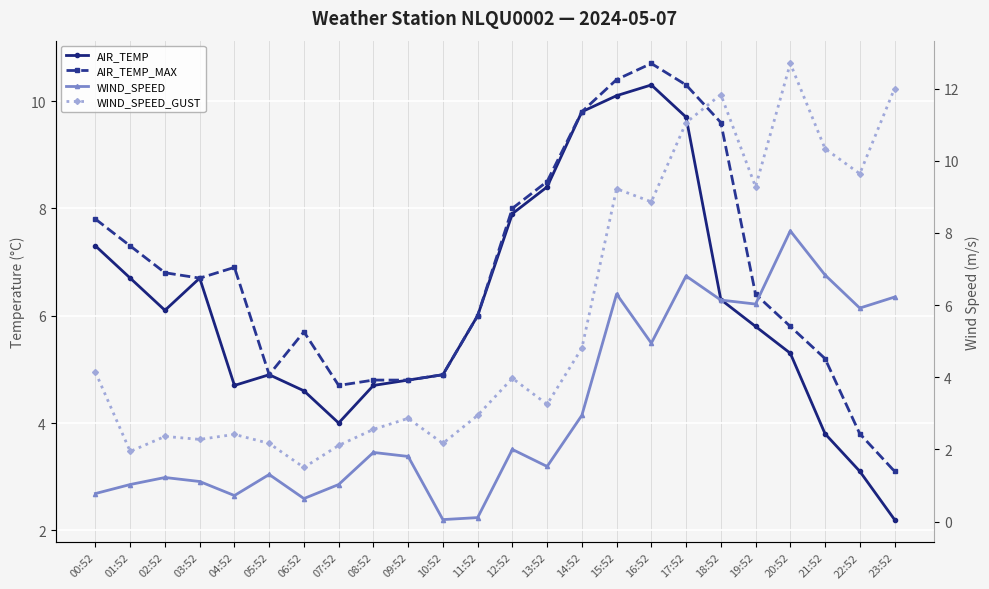

What is the label of the 18th point from the right?

06:52